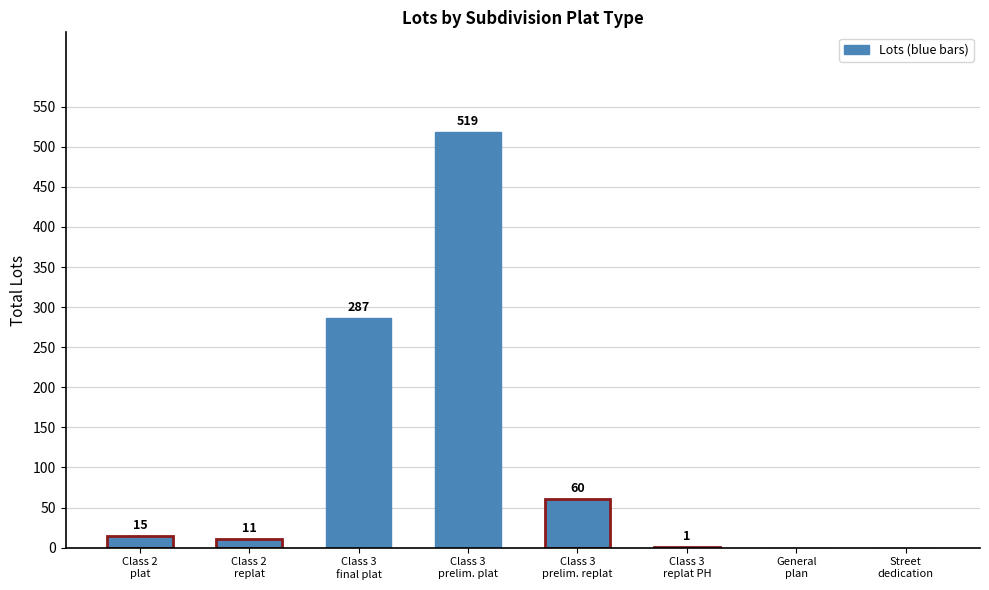

What is the sum of all values?

893